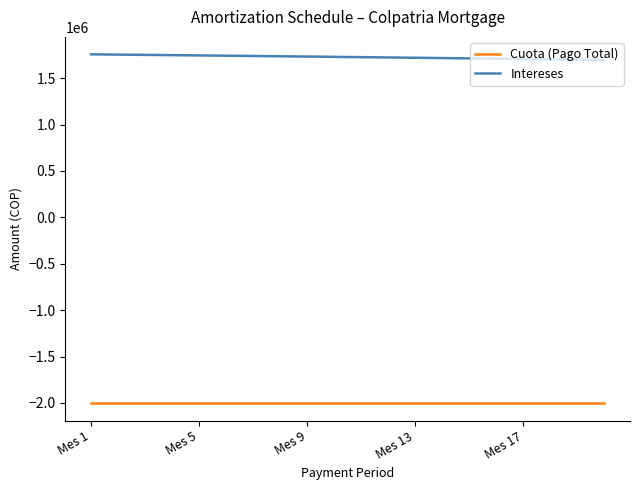

True or false: Cuota (Pago Total) and Intereses cross at least once.

False